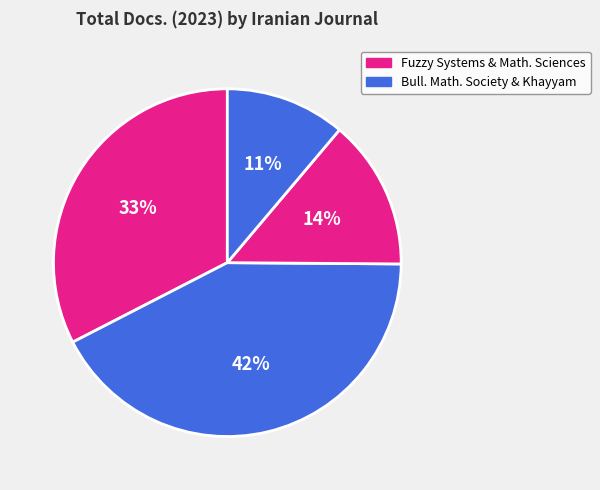

Rank the categories by value from lowest to highest.

Khayyam Journal of Mathematics, Iranian Journal of Mathematical Sciences, Iranian Journal of Fuzzy Systems, Bulletin of the Iranian Mathematical Society